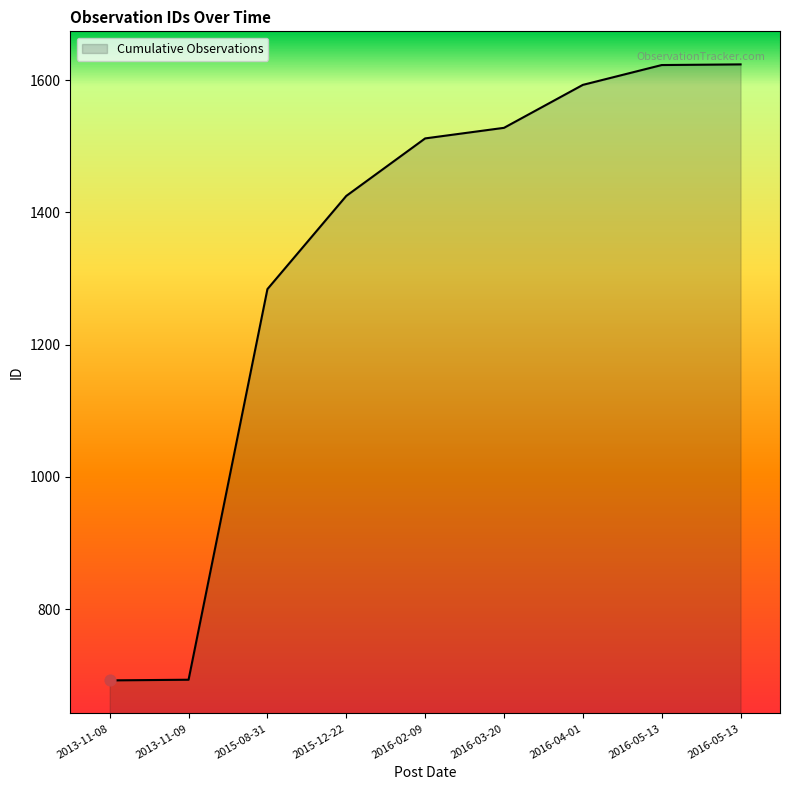

Does the chart have visible grid lines?

No